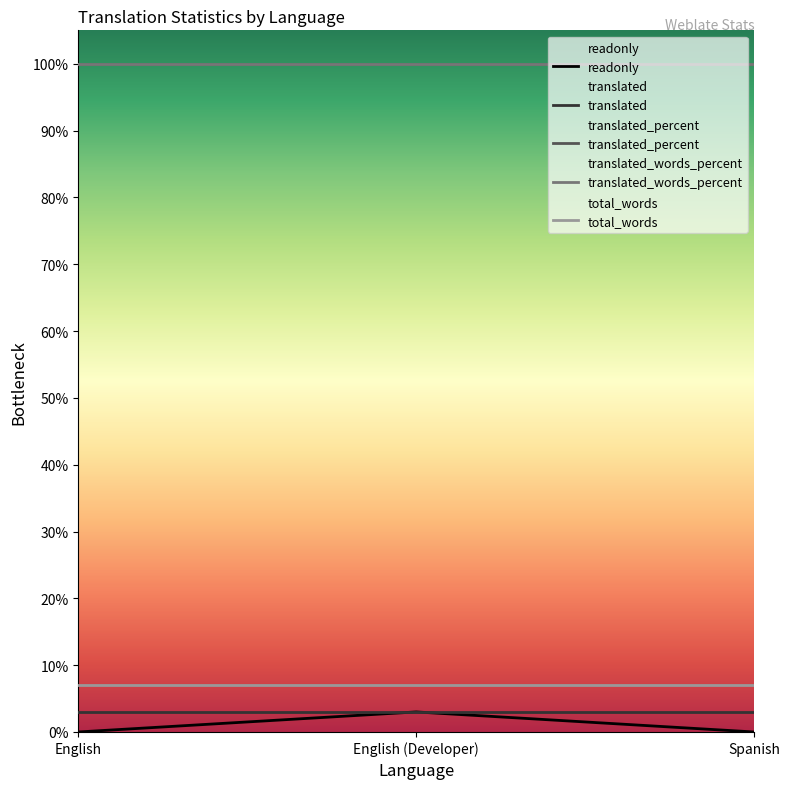

Reading left to right, what are all the values shown in this chart?

readonly: 0	3	0
translated: 3	3	3
translated_percent: 100	100	100
translated_words_percent: 100	100	100
total_words: 7	7	7